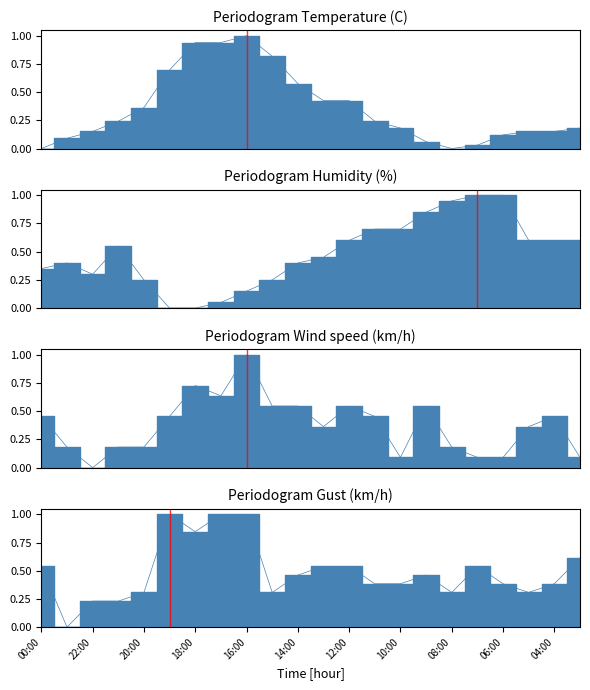

Read the Wind speed (km/h) value at 05:00.

0.4